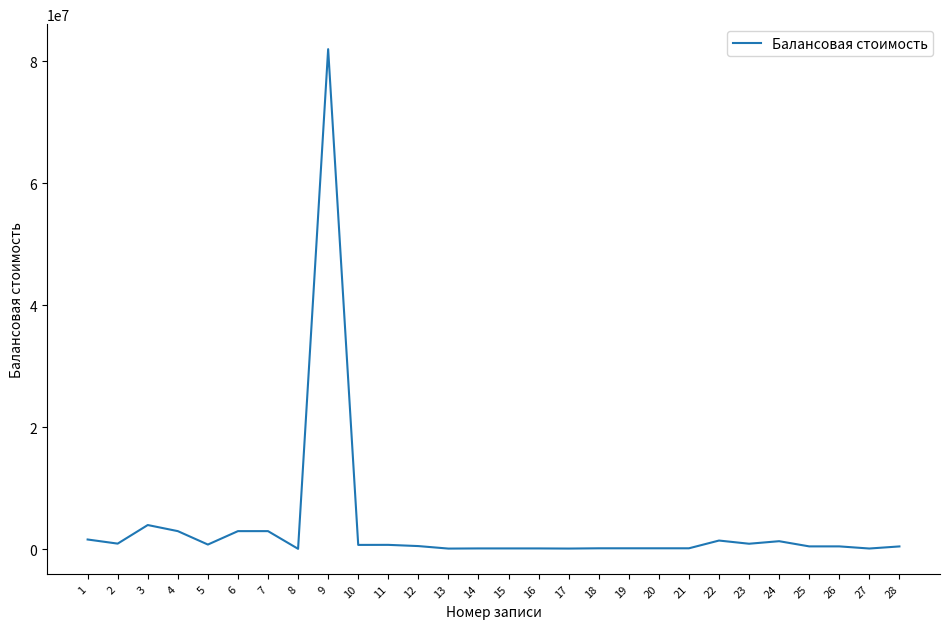

Is it true that the value at 1 is 1628831.5?

True